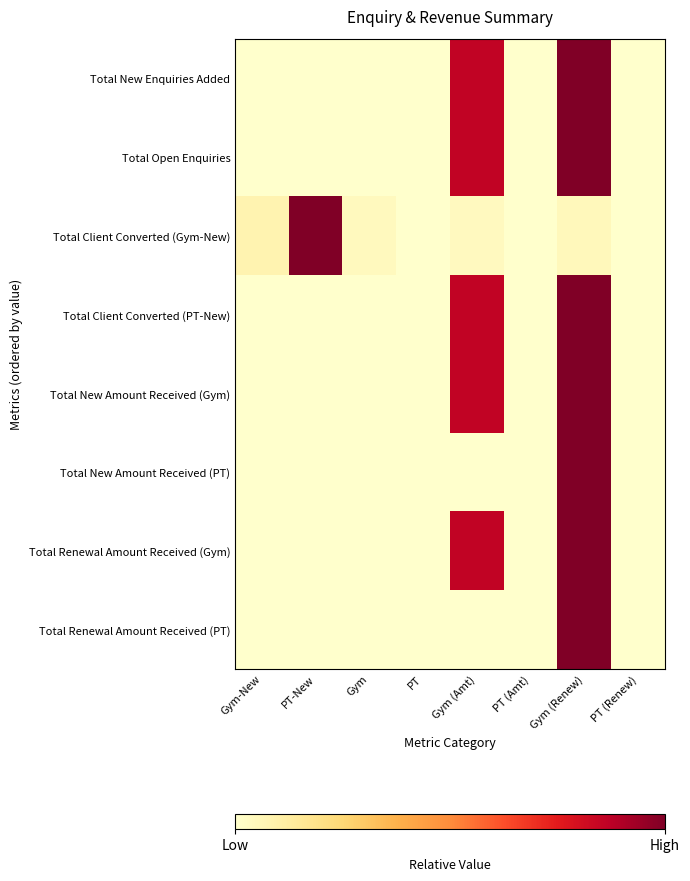

Rank the series at PT (Renew) from lowest to highest value.

Total New Enquiries Added, Total Open Enquiries, Total Client Converted (Gym-New), Total Client Converted (PT-New), Total New Amount Received (Gym), Total New Amount Received (PT), Total Renewal Amount Received (Gym), Total Renewal Amount Received (PT)